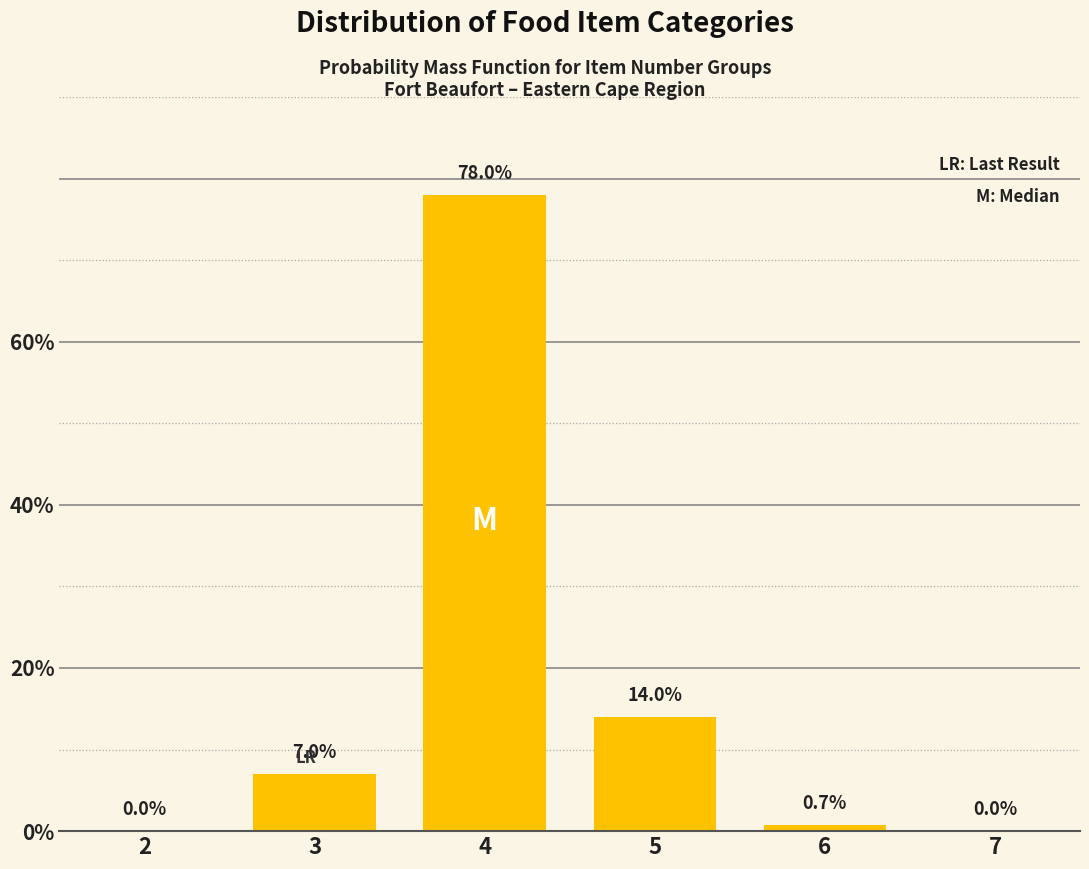

Reading right to left, what are all the values shown in this chart?

7=0.0	6=0.7	5=14.0	4=78.0	3=7.0	2=0.0